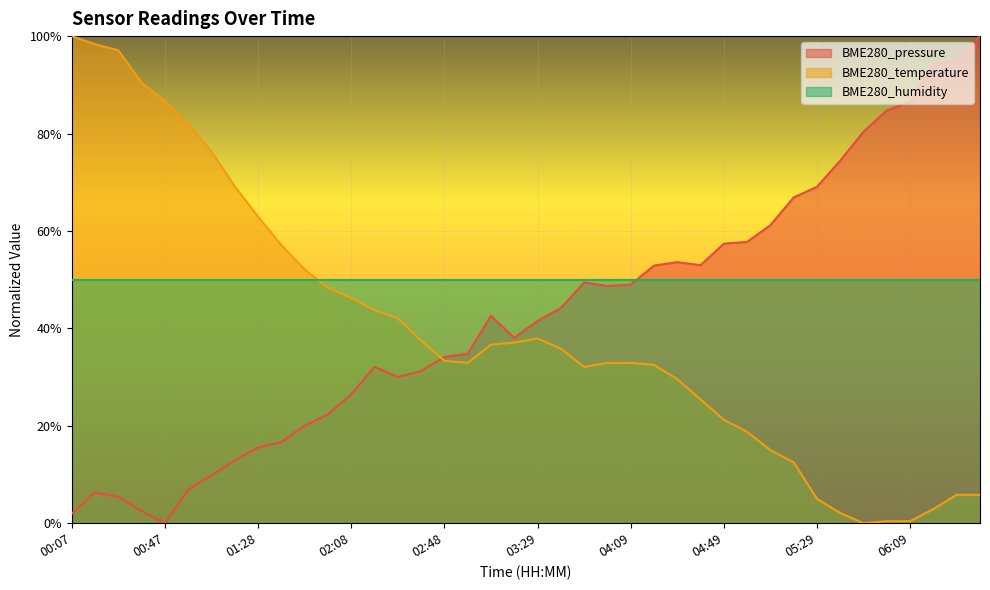

Which series has the widest spread of values?

BME280_pressure